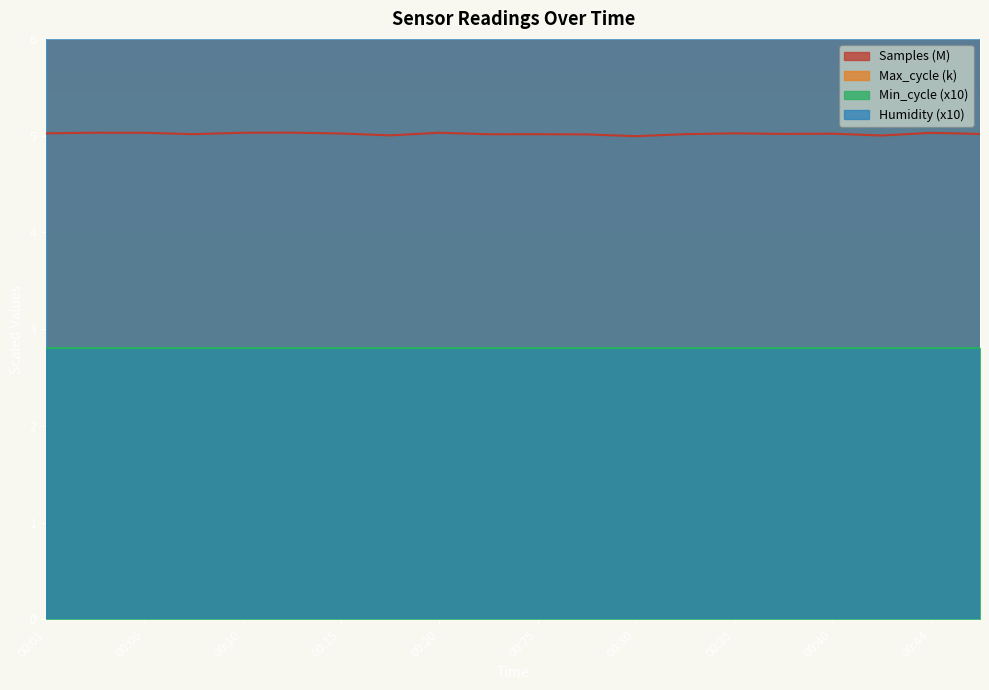

What is the value of the Samples point at the 10th from the left?

5.0